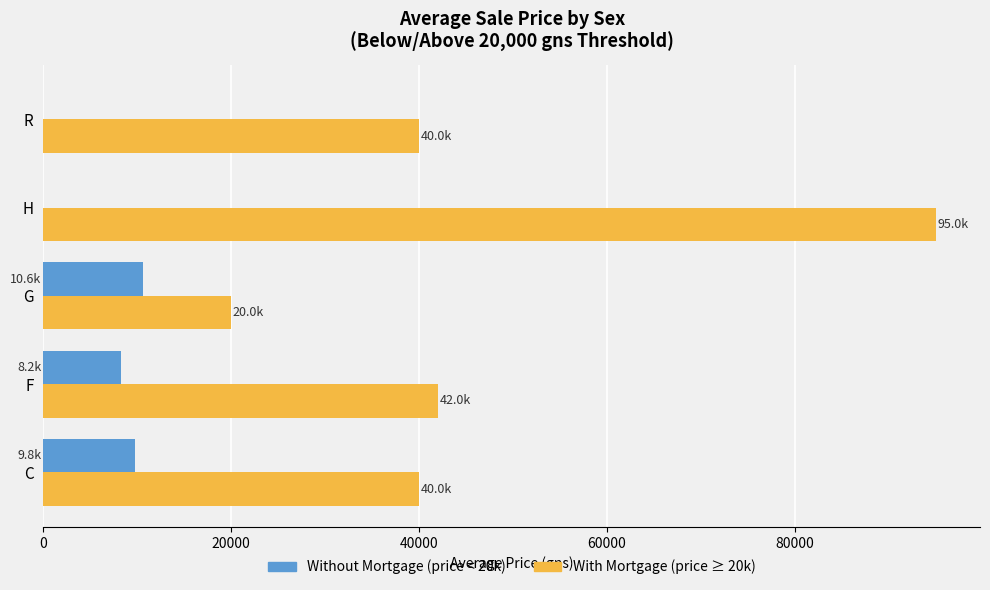

What is the greatest value displayed?

95000.0